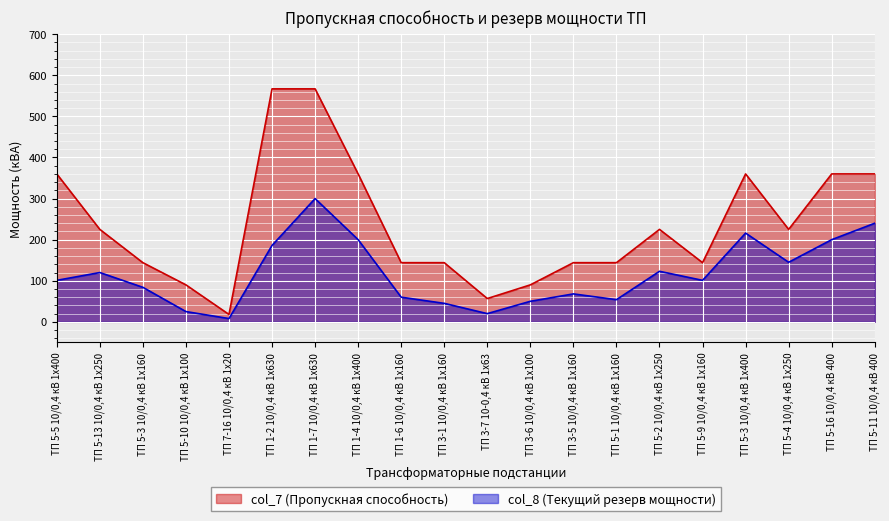

What is the total value across all series at ТП 5-1 10/0,4 кВ 1х160?

198.0